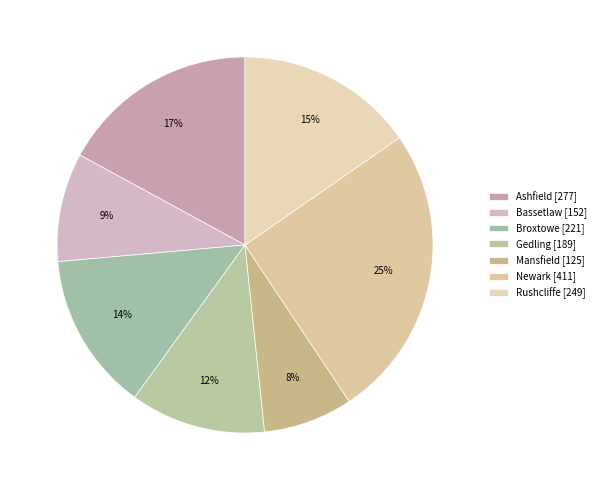

True or false: Gedling accounts for 12% of the total.

True